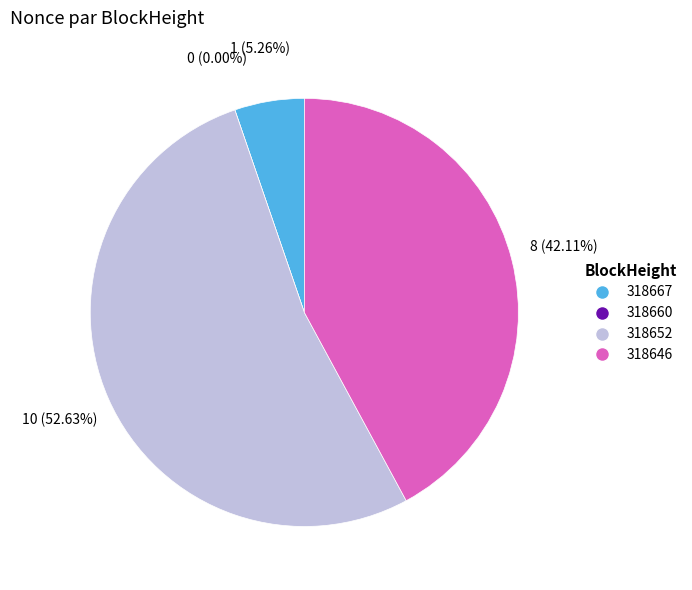

How many slices are in this pie chart?

4